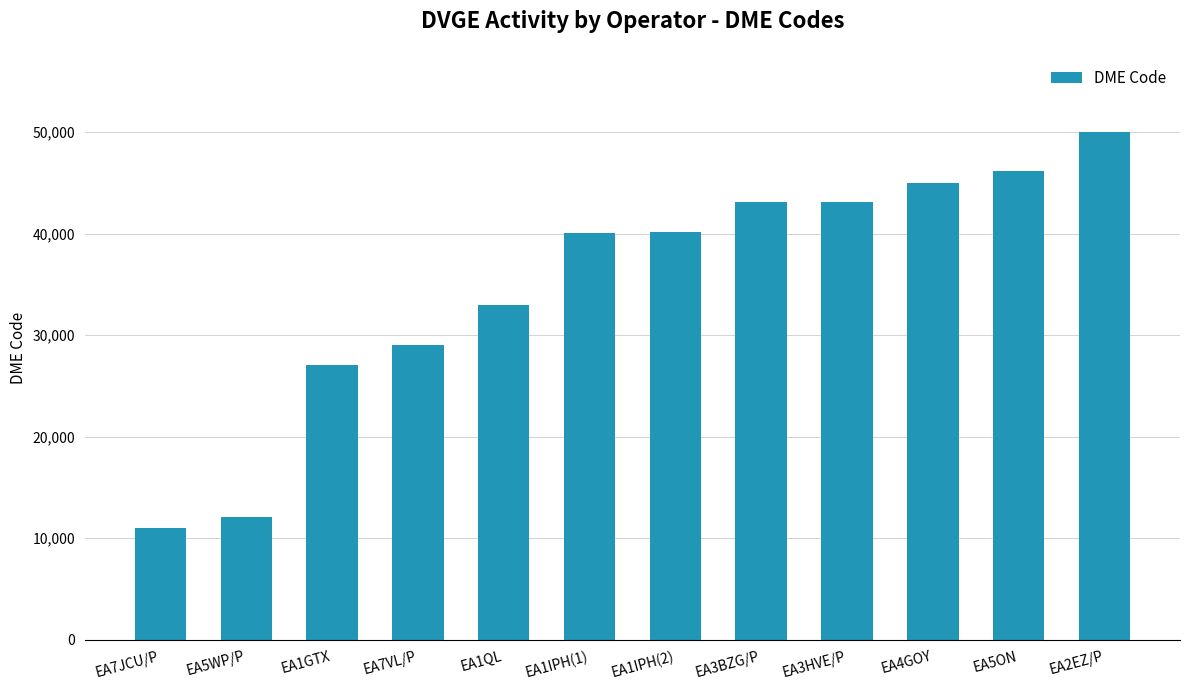

Does the chart contain any negative values?

No